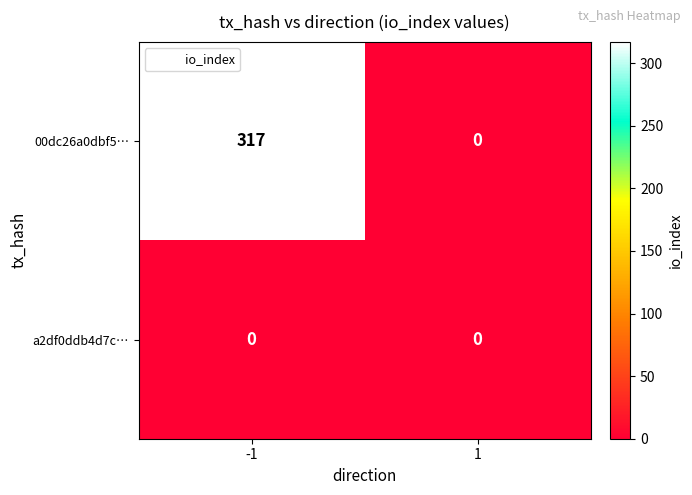

The 00dc26a0dbf5… series shows 0 at 1. True or false?

True